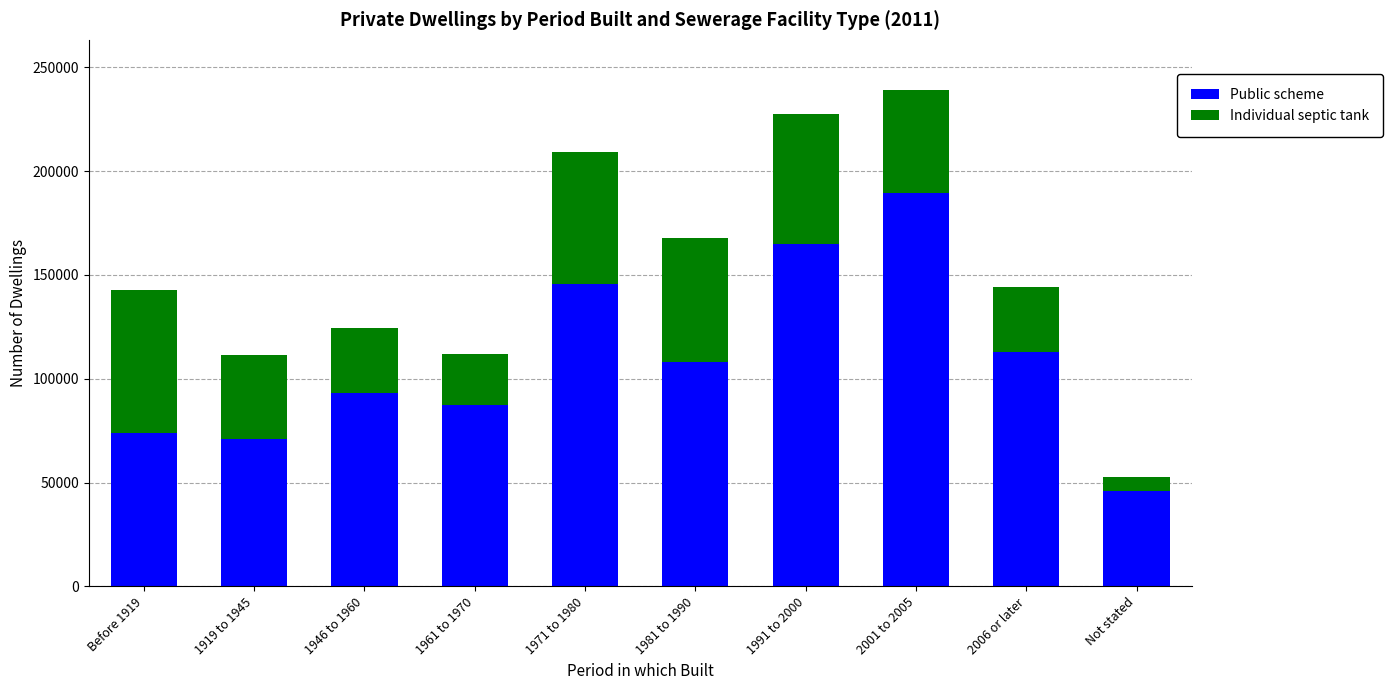

What is the highest value of the Public scheme series?

189284